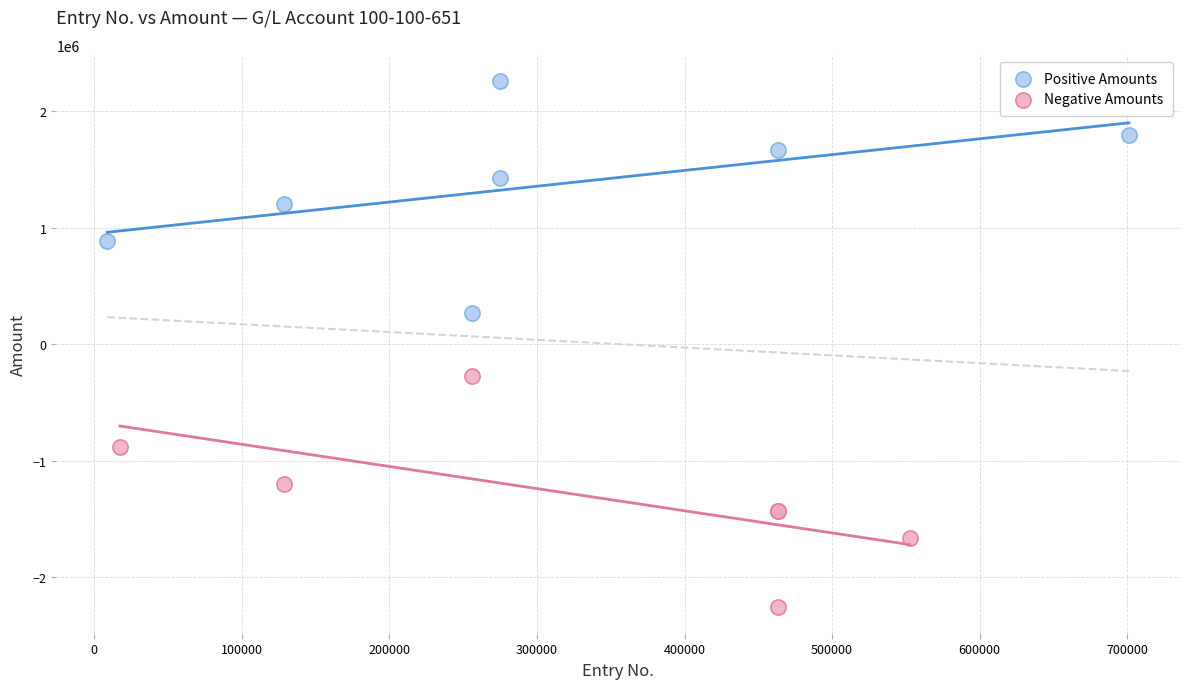

Which series contains the highest Y value?

Positive Amounts